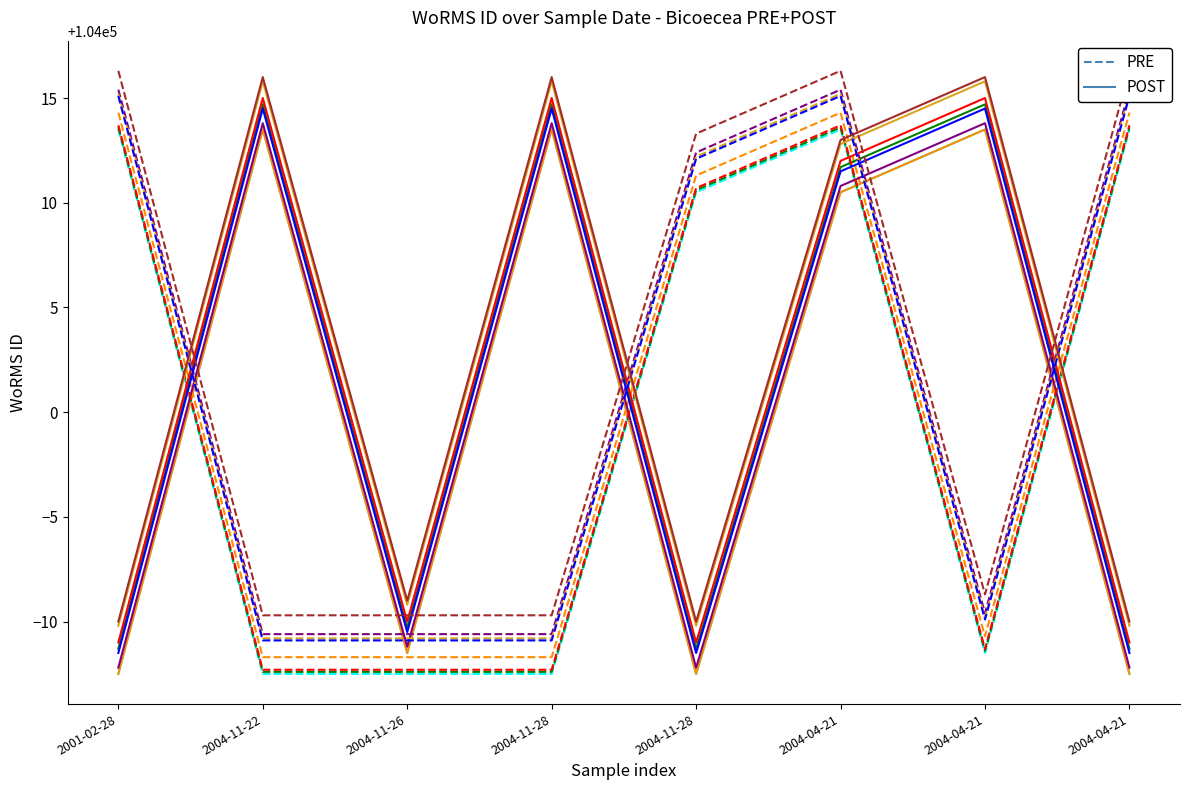

Is this an area chart (filled region under the line)?

No